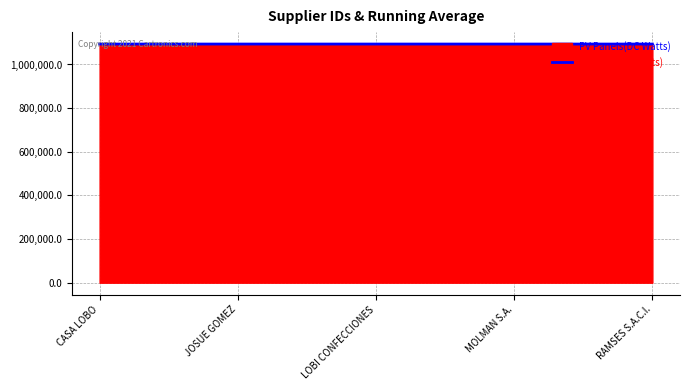

True or false: the data shows 1093733.8 at MOLMAN S.A..

True